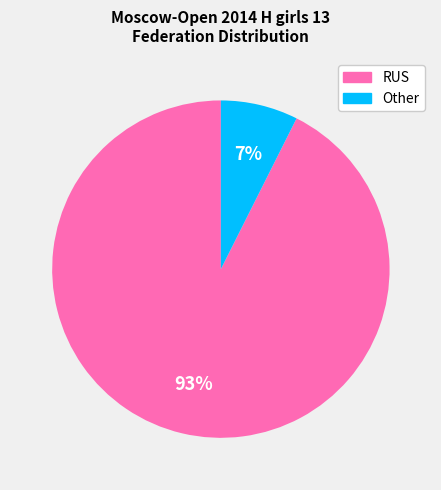

To the nearest percent, what is the average slice percentage?

50%